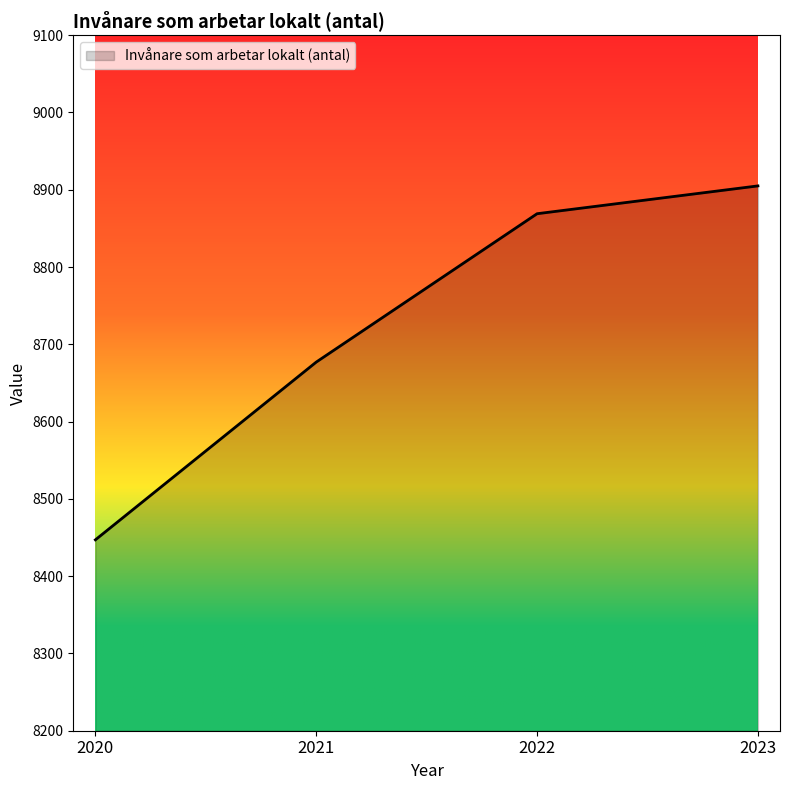

Approximately how many times larger is the value at 2022 compared to 2023?

1.0